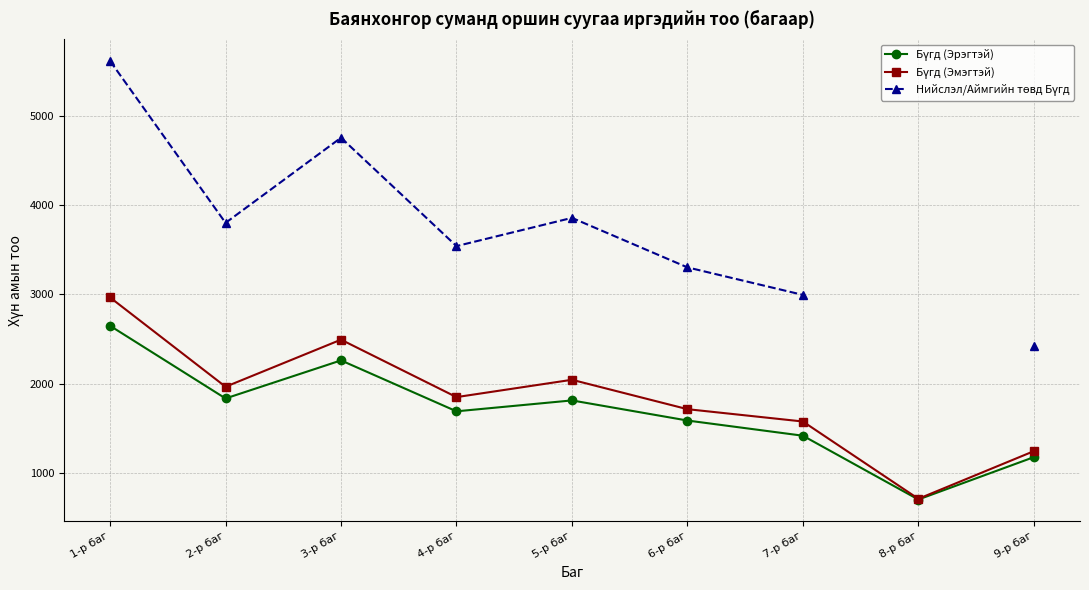

What is the label of the 8th point from the right?

2-р баг